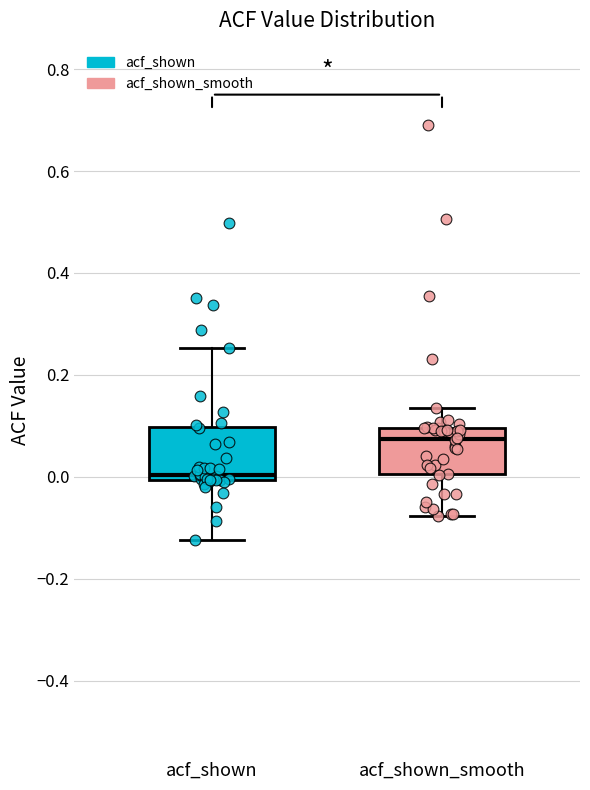

Reading left to right, transcribe this box plot: for each box, give where its median line is, the range the box spans, and where its two whiskers end, as read against the y-axis. The values are not printed on the chart, so give them approximately, as read against the axis.

acf_shown: median 0.00 (just above the box's lower edge), box 0.00 to 0.10, whiskers -0.12 to 0.26
acf_shown_smooth: median 0.08, box 0.00 to 0.10, whiskers -0.08 to 0.14